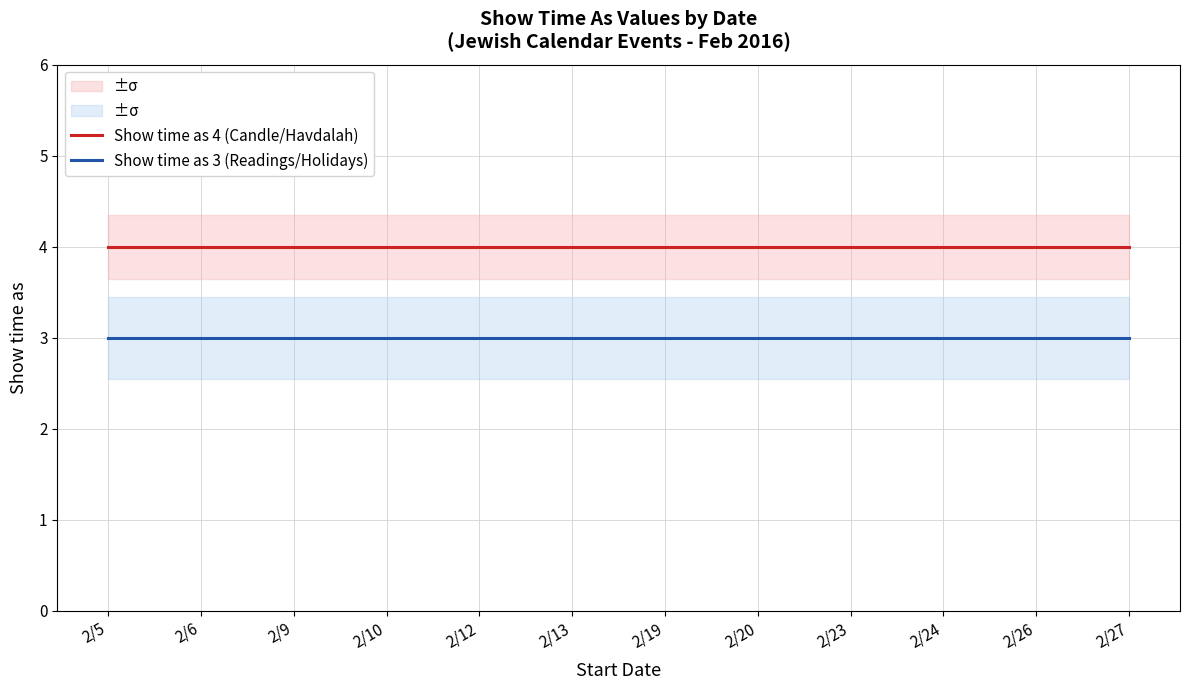

Which series has the largest total across all categories?

Show time as 4 (Candle/Havdalah)